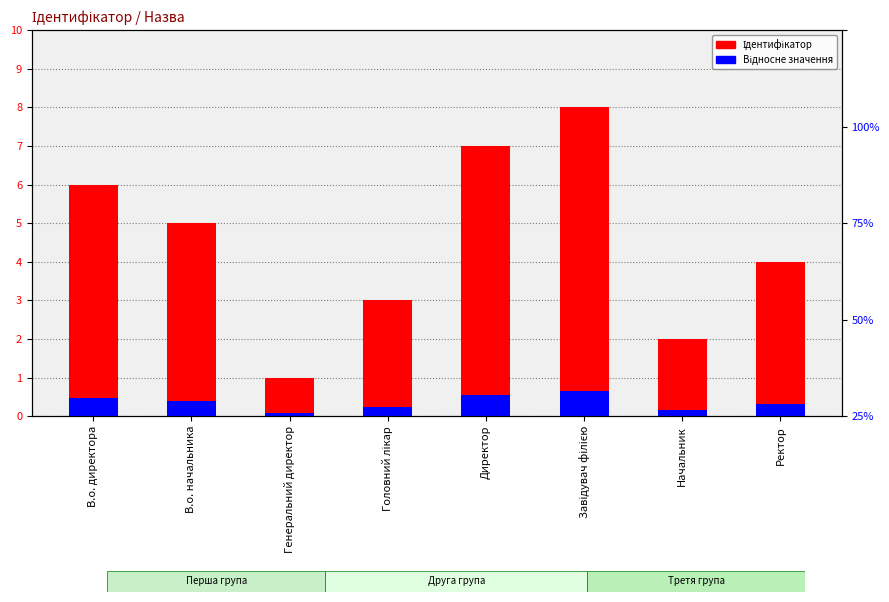

The Ідентифікатор series shows 3.4 at Начальник. True or false?

False